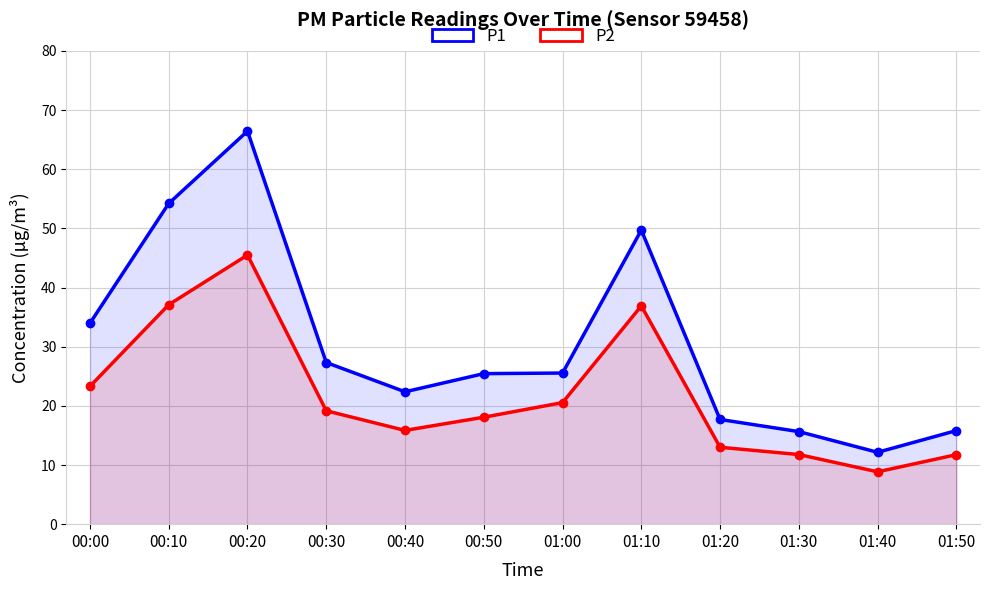

At which category does P1 reach its first local valley?

00:40